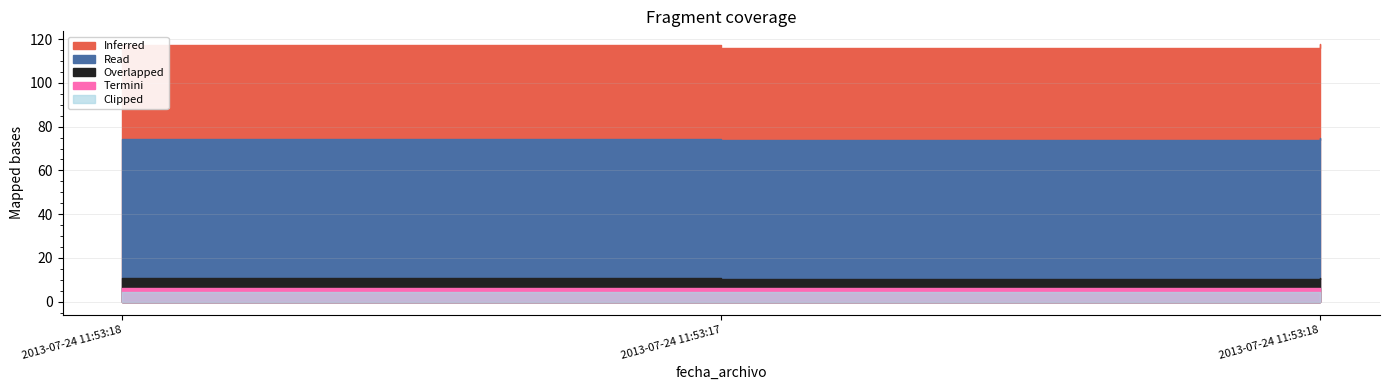

What is the label of the 2nd point from the right?

2013-07-24 11:53:17